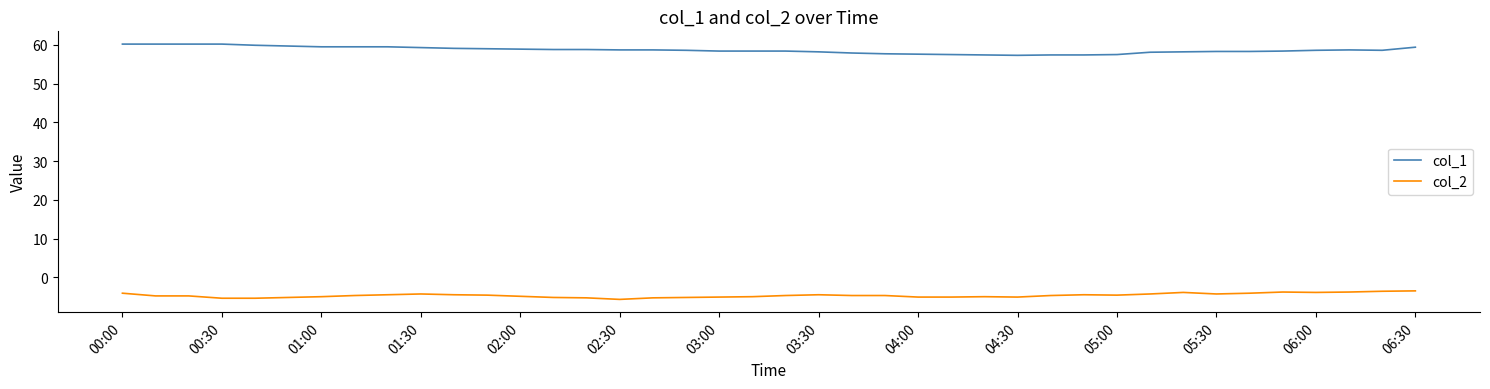

True or false: col_1 and col_2 cross at least once.

False